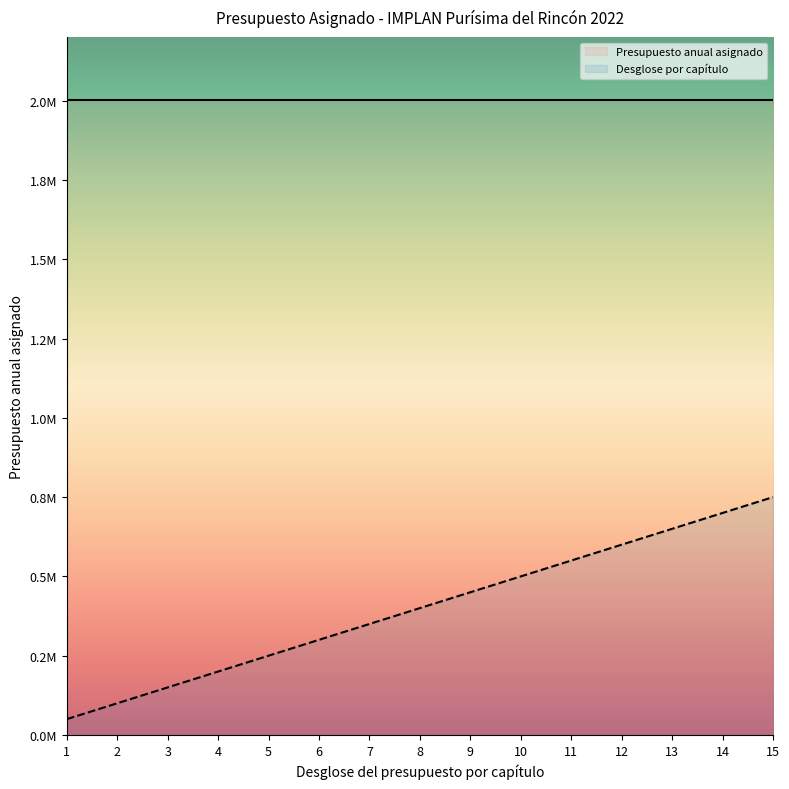

Does the chart display data point markers on the line(s)?

No